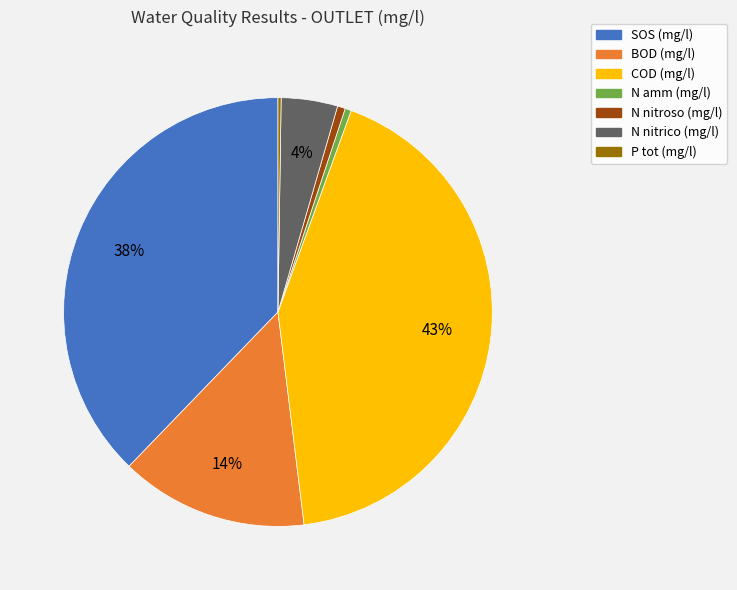

True or false: N nitroso (mg/l) accounts for 11% of the total.

False